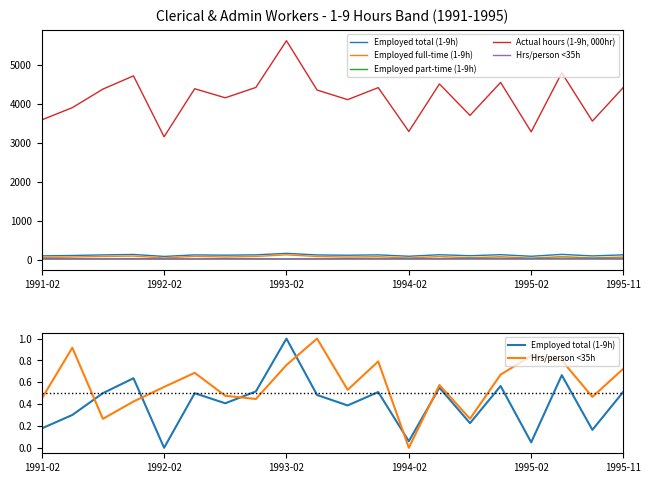

At which category is the sum across all series the highest?

1993-02